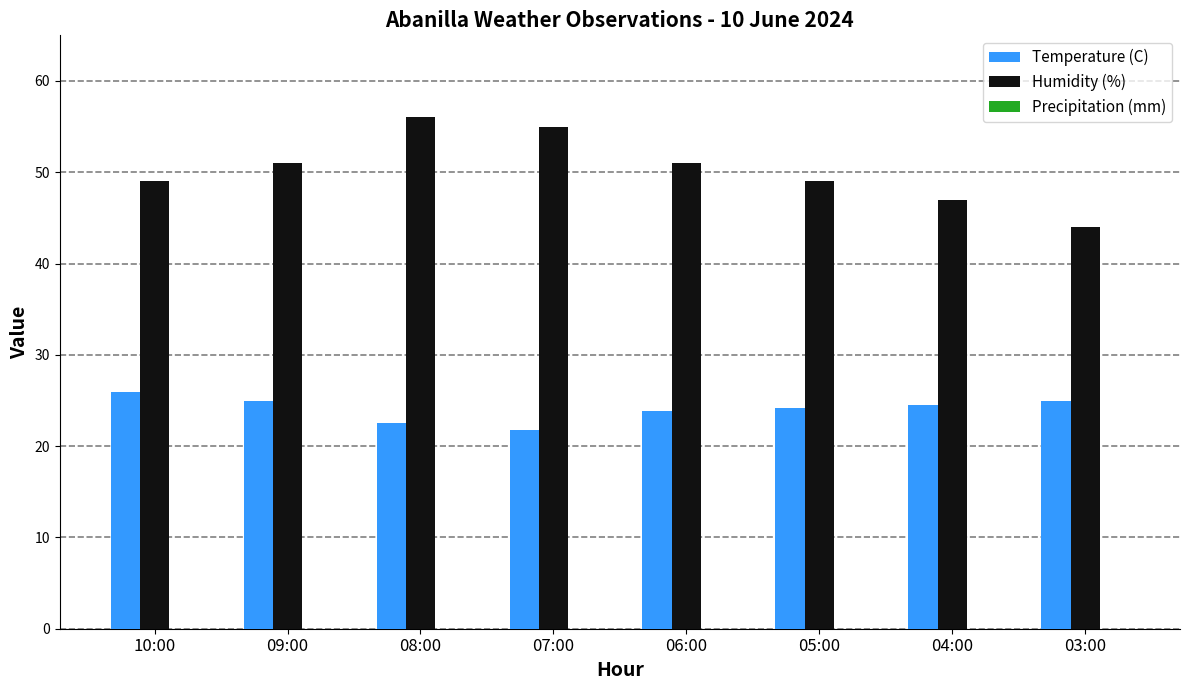

How many bars are there in each group?

2